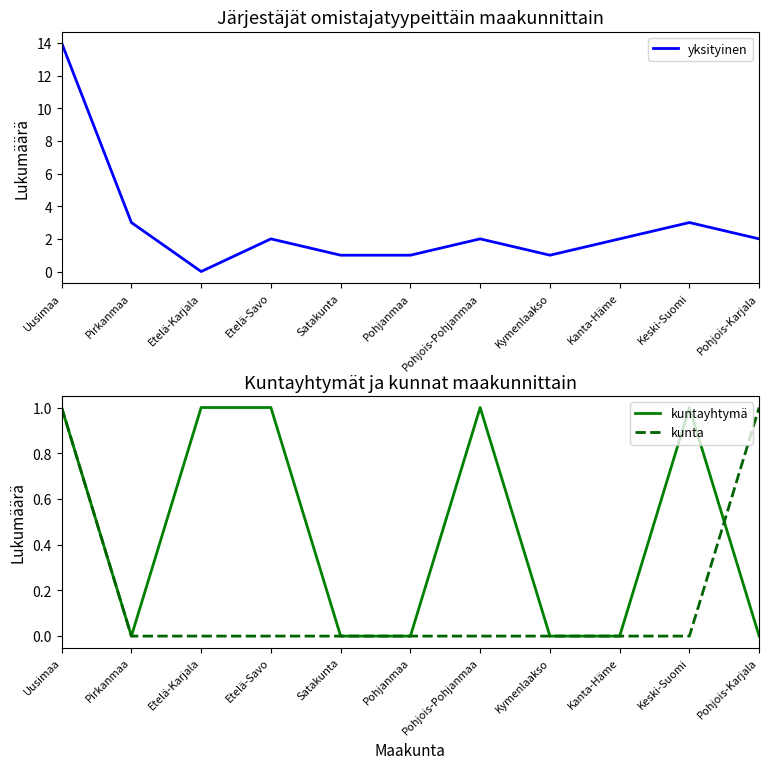

Where is kunta nearest to the value 0?

Pirkanmaa